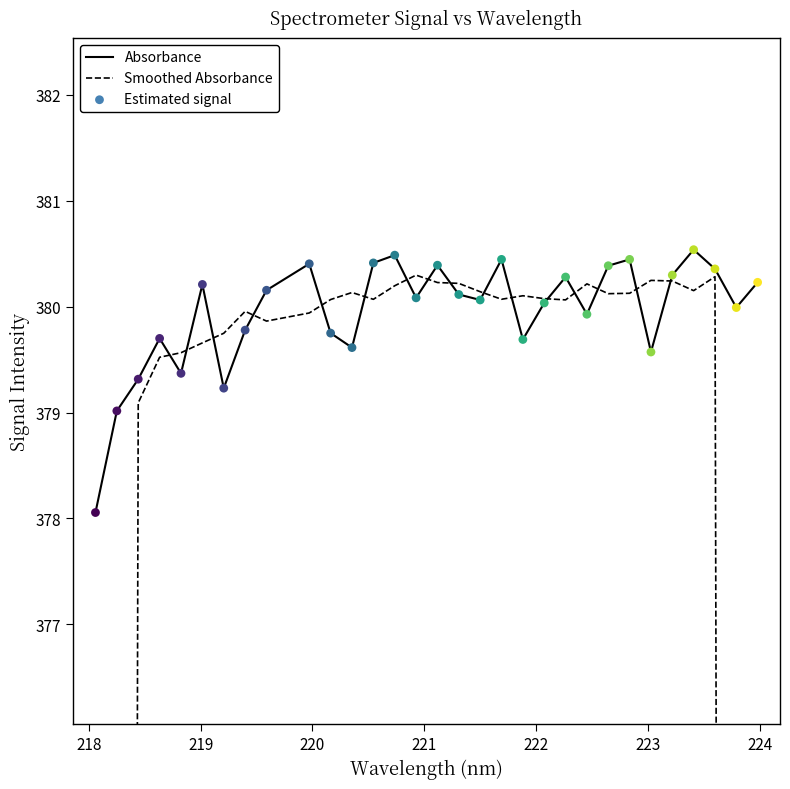

At how many categories does at least one series exceed 280?

31